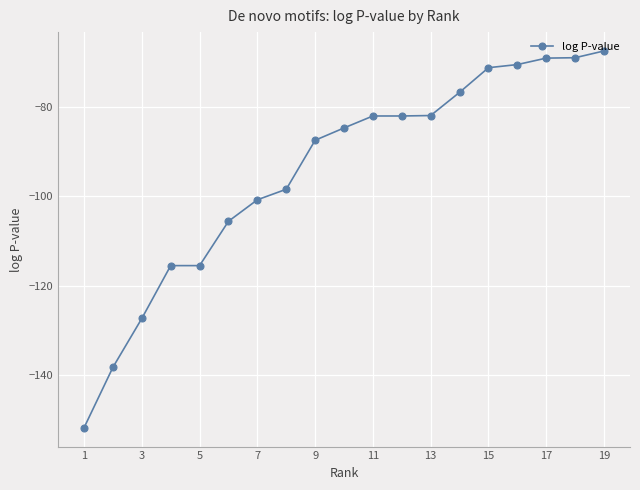

What is the value of the 16th point from the left?

-70.6